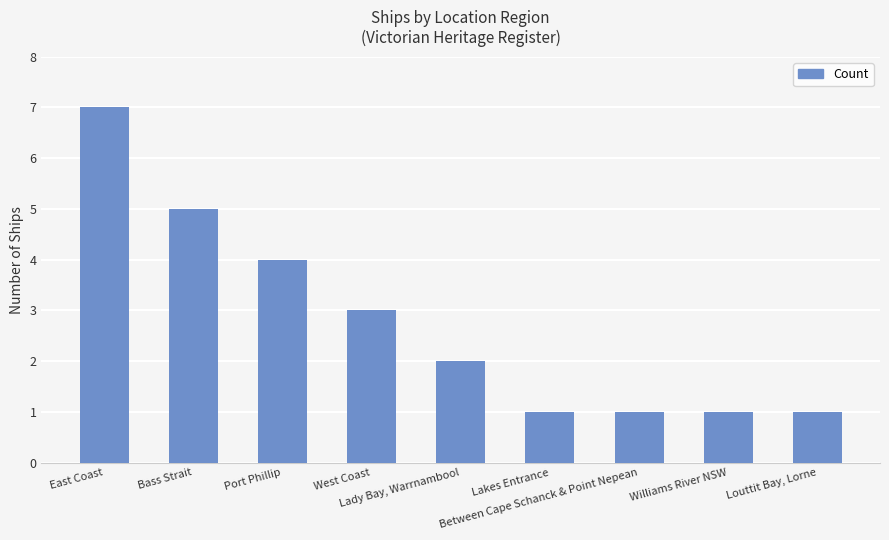

The chart shows a value of 0 at Williams River NSW. True or false?

False